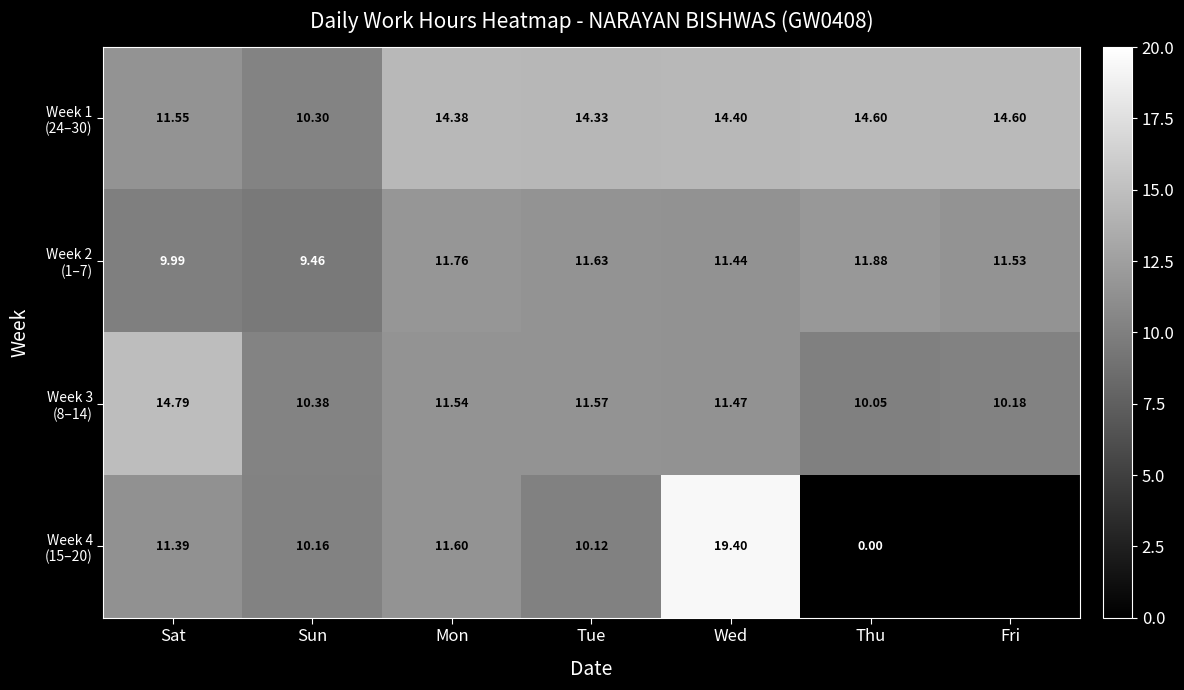

What is the spread (max minus min) of values at Fri?

4.4